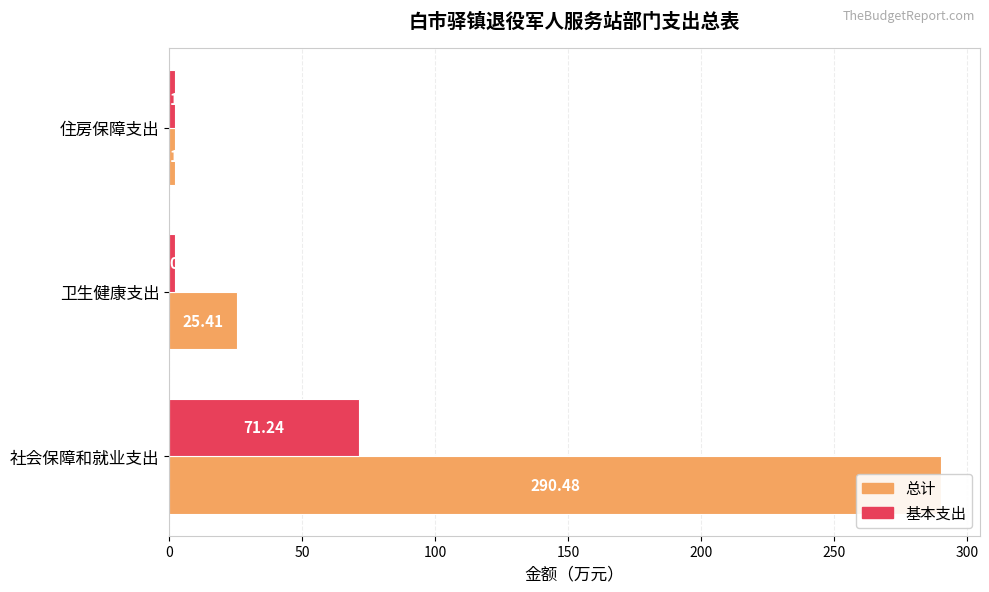

What are all the series names shown in the legend?

总计, 基本支出